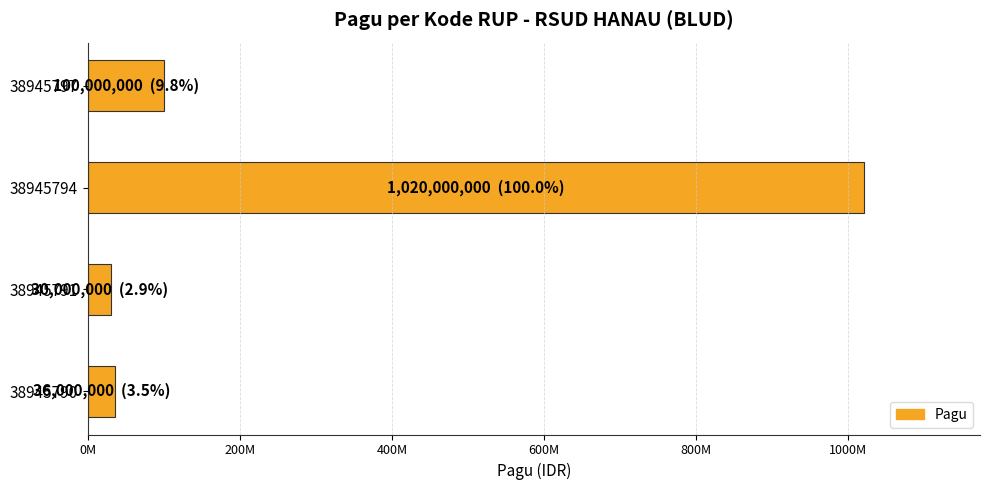

Does the chart contain any negative values?

No